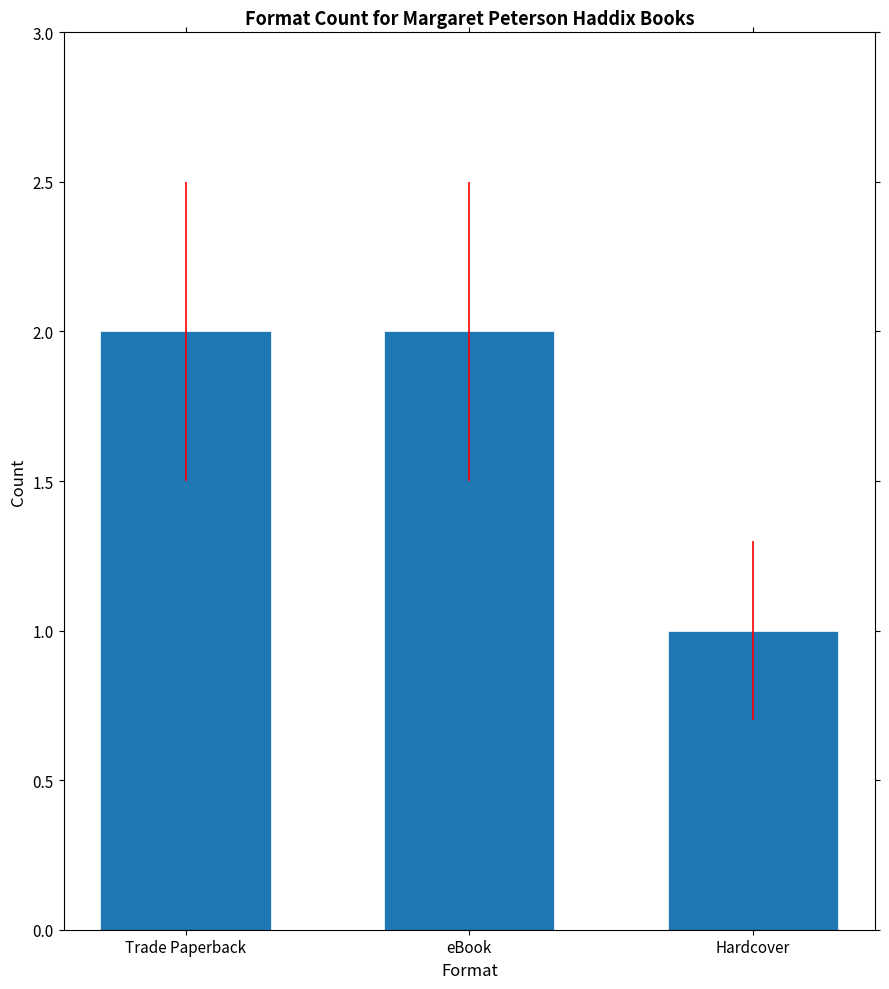

The value at Hardcover is 0. True or false?

False